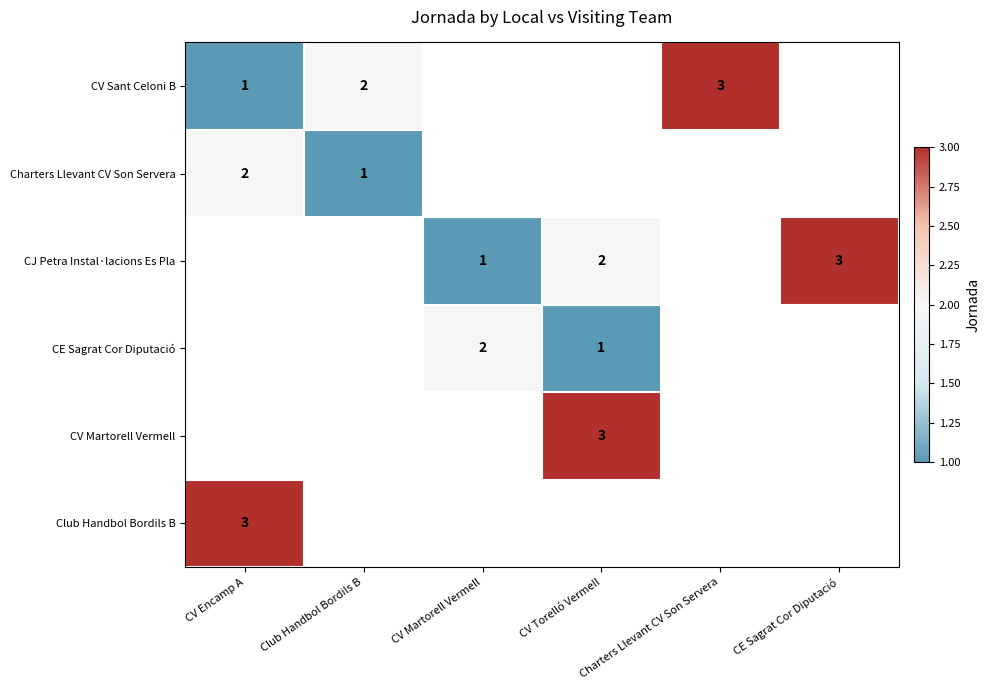

At how many categories does at least one series exceed 2?

4